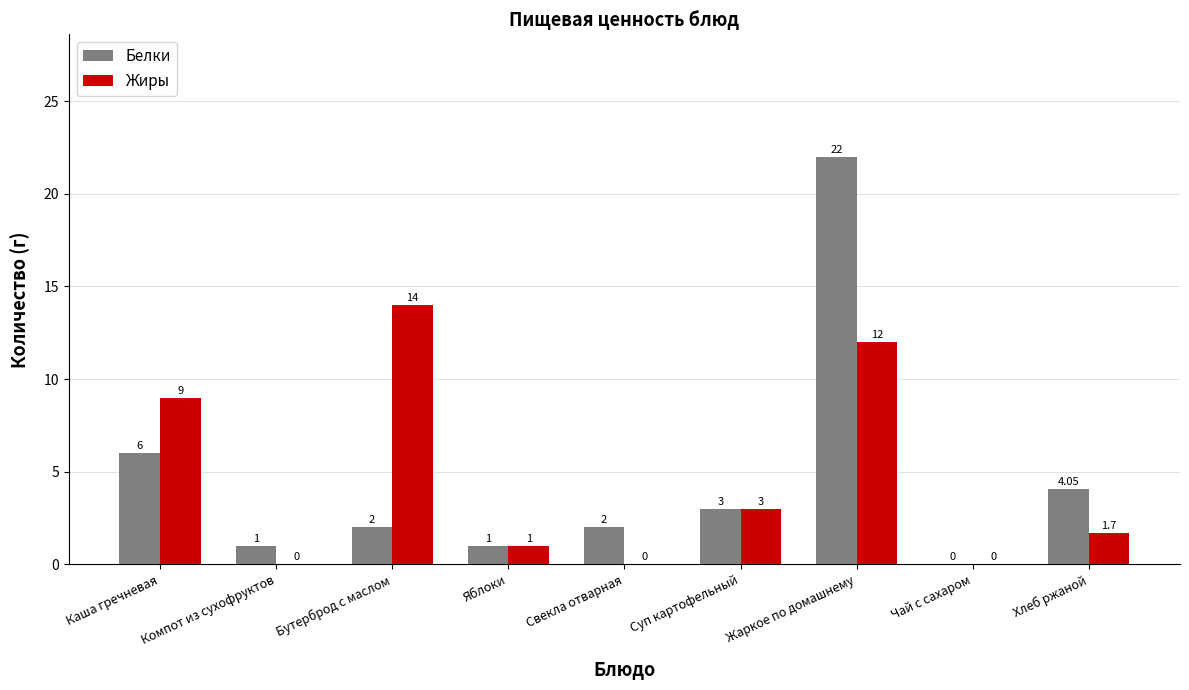

Which series has the widest spread of values?

Белки